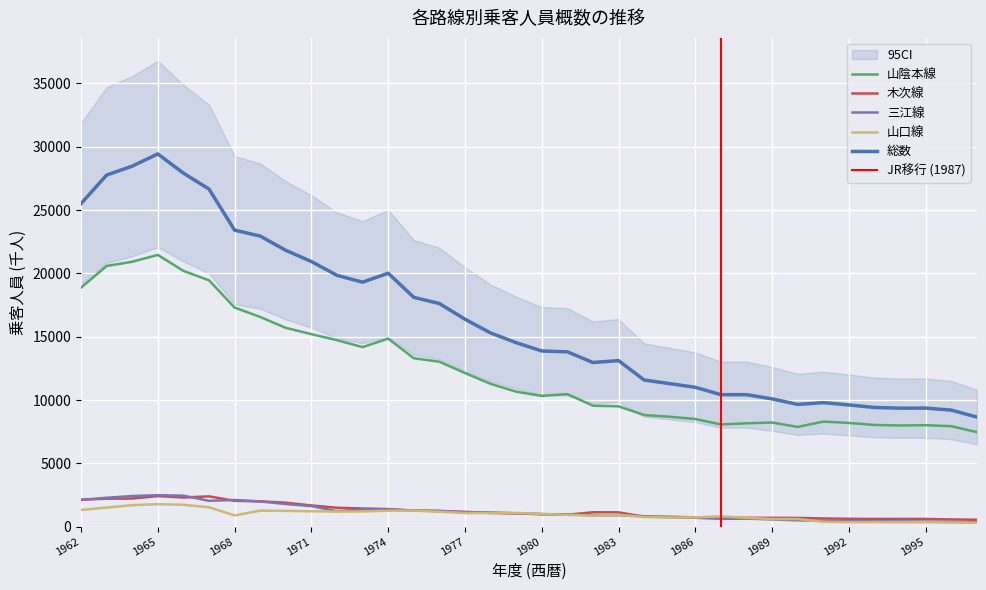

What is the approximate value of 三江線 at 1989, to the nearest 10?

570